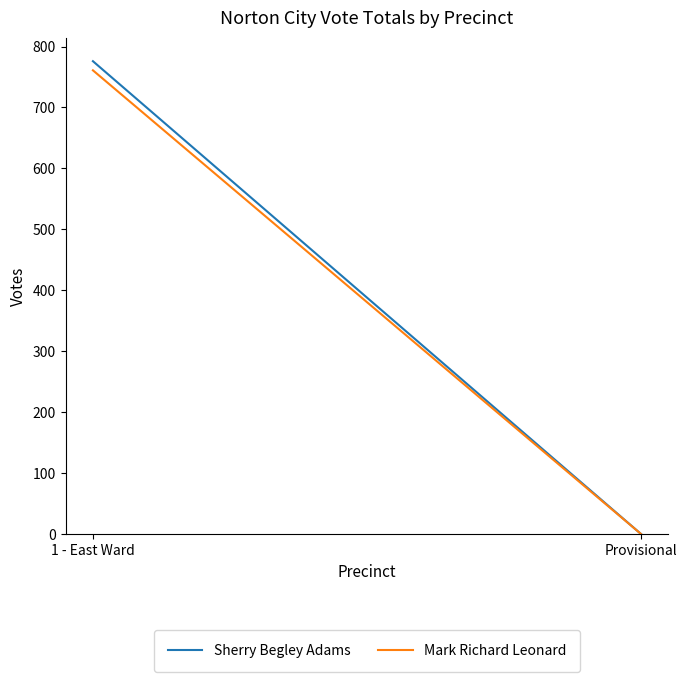

Between 1 - East Ward and Provisional, which series saw the biggest shift?

Sherry Begley Adams